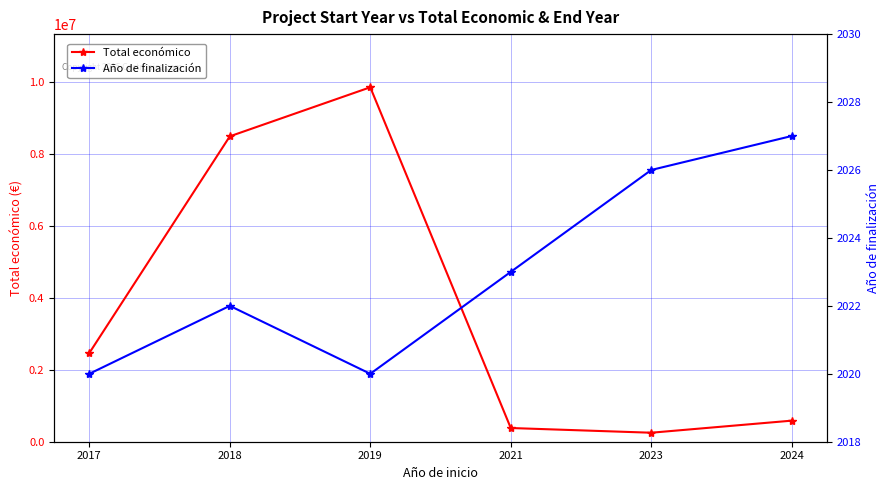

Which series has the largest total across all categories?

Total económico